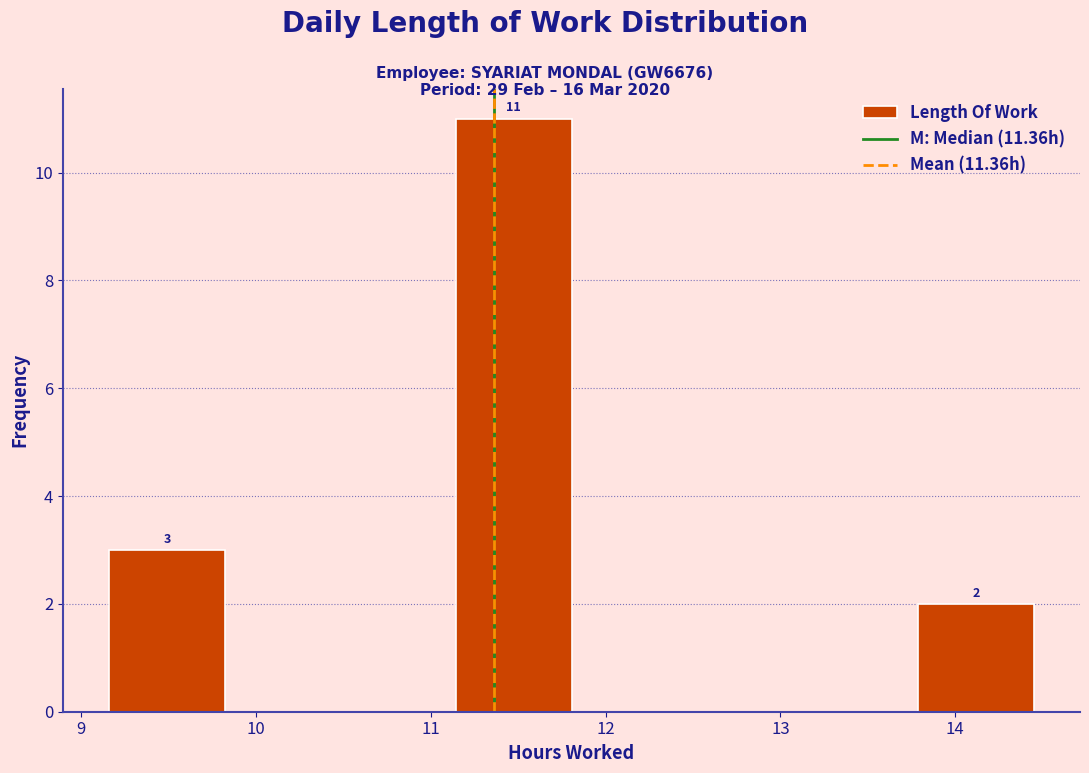

Over which range of the x-axis is the bar tallest?

11.1 to 11.8